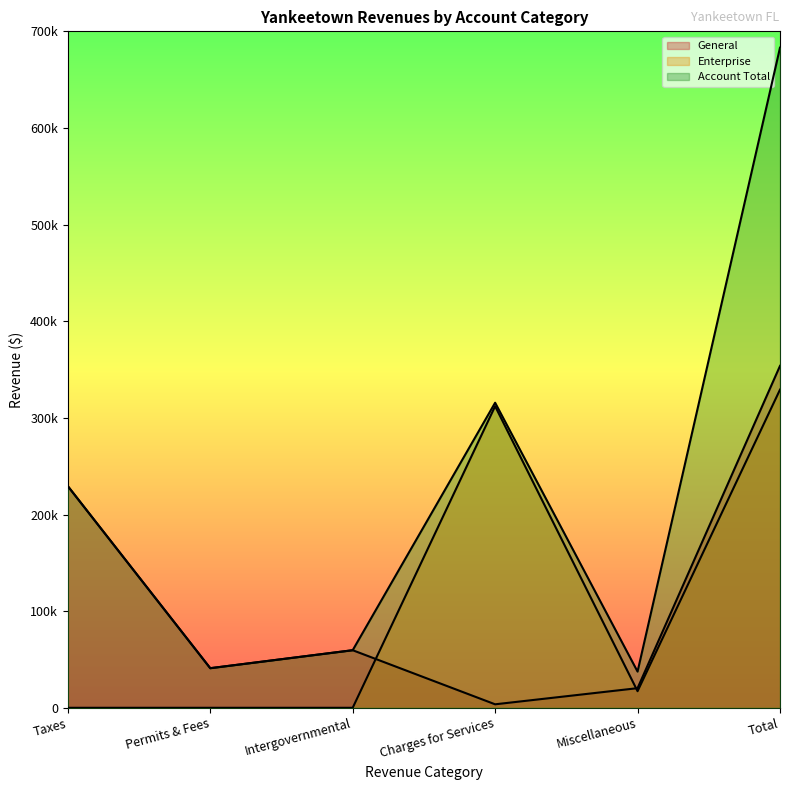

At which label does General first exceed 59575?

Taxes